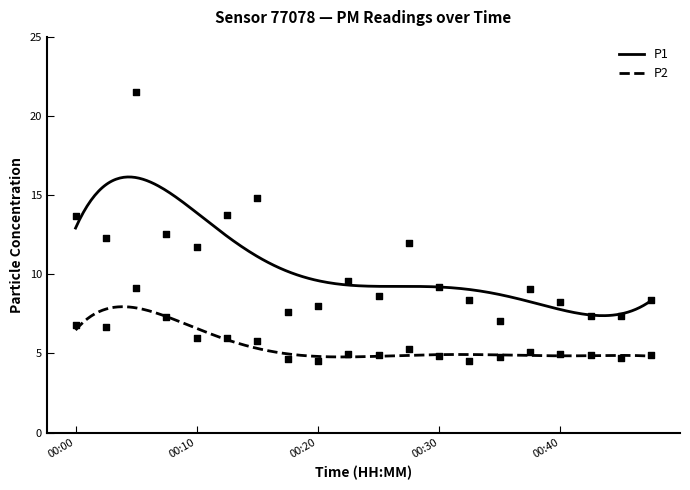

At which category is the sum across all series the highest?

00:05